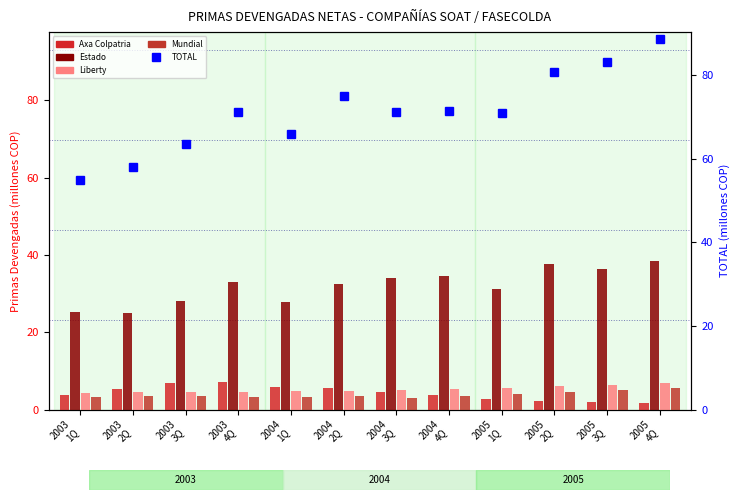

How many values in the Estado series are below 33?

6